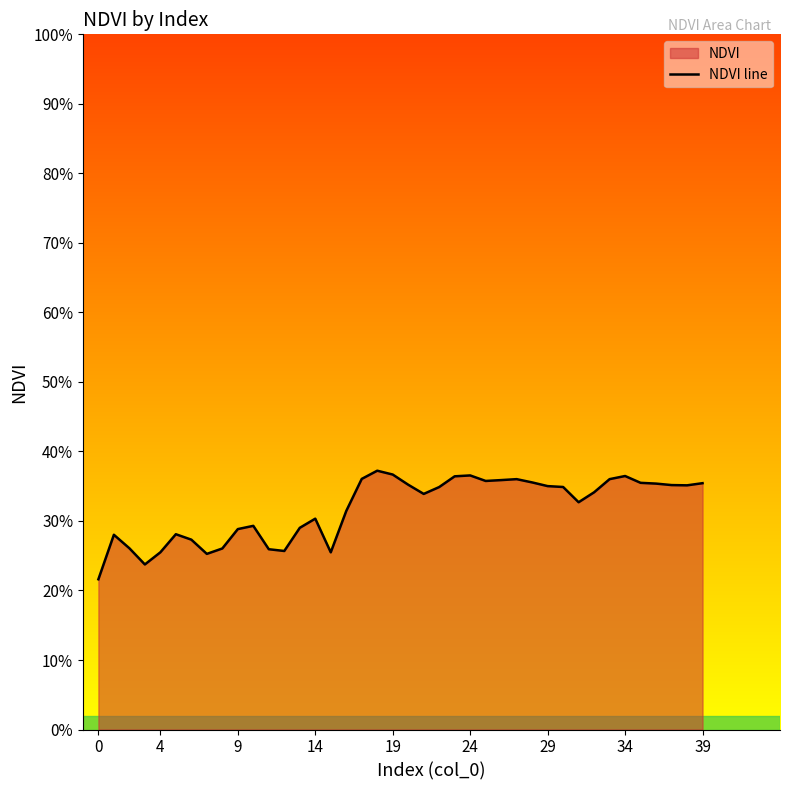

How many lines are shown in the chart?

1